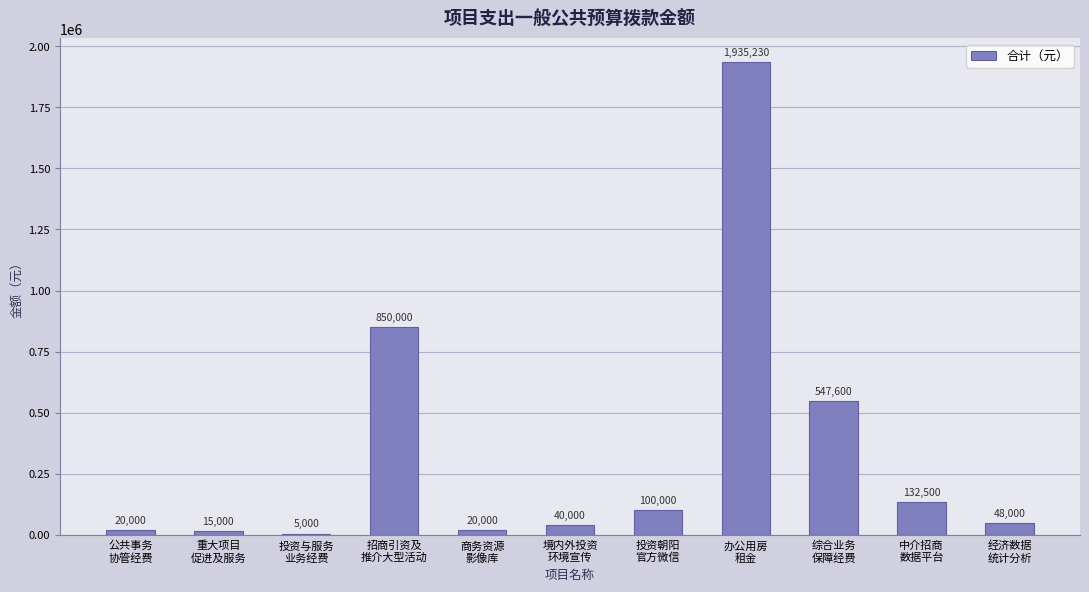

What is the sum of all values?

3713330